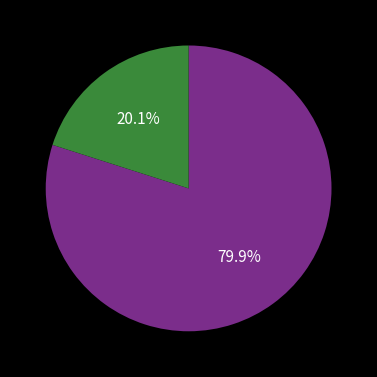

Count the number of slices in the pie.

2